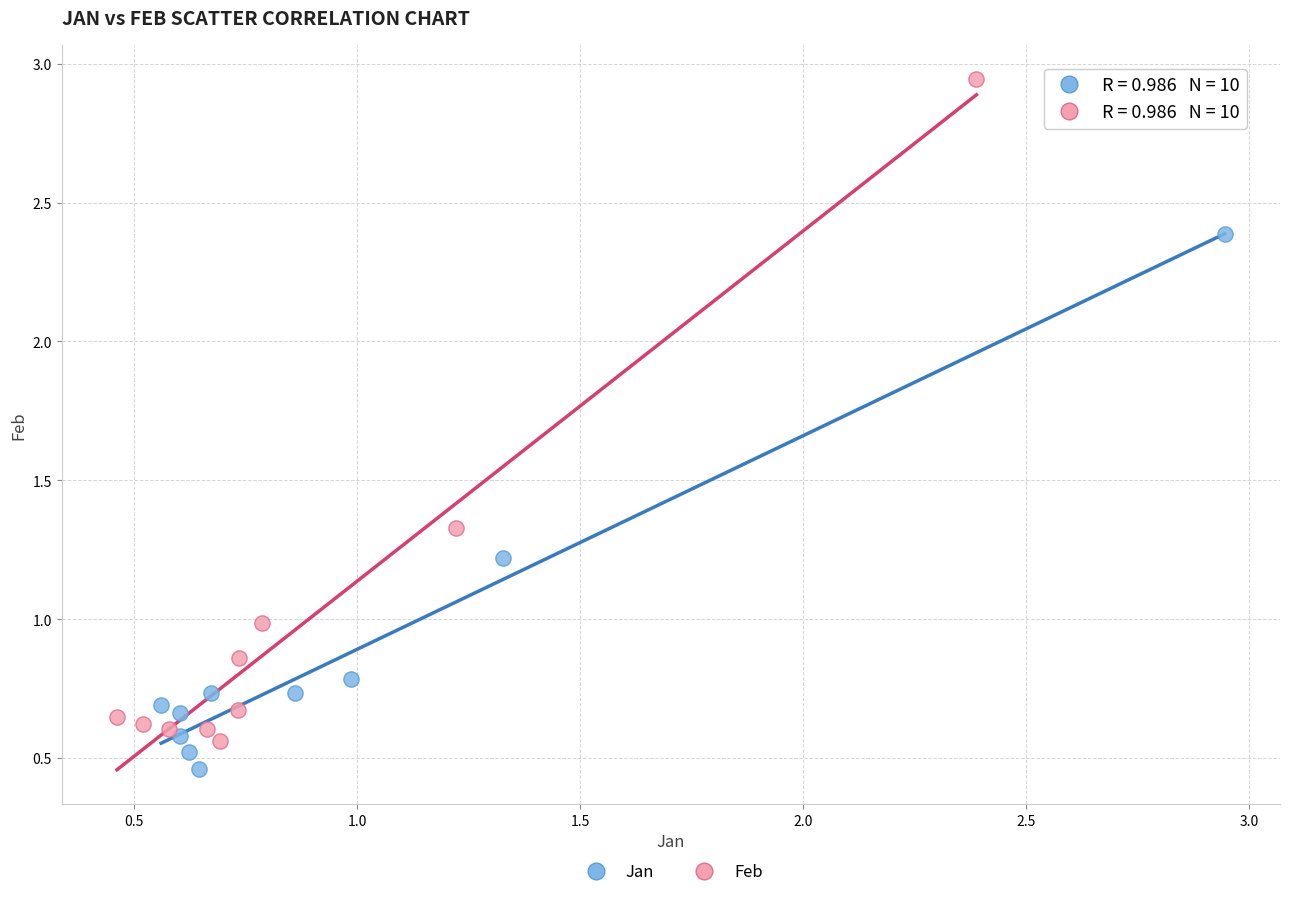

Which series contains the highest Y value?

Feb